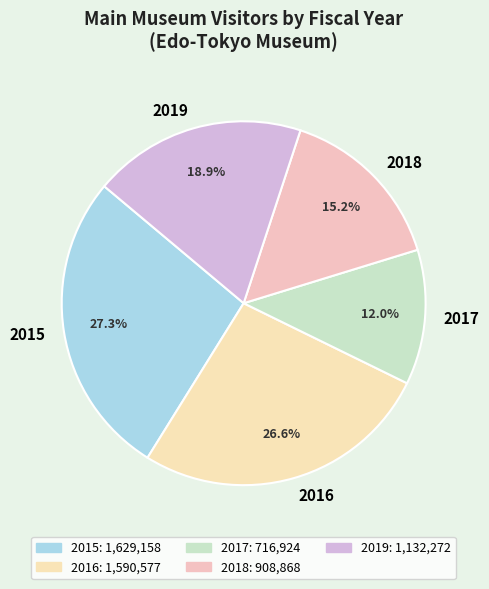

Which has a higher value, 2018 or 2017?

2018